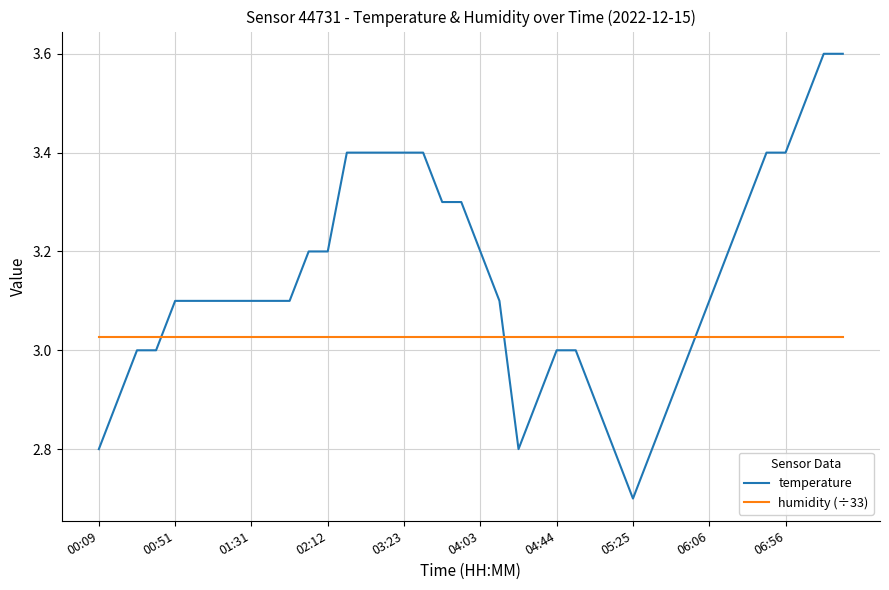

Does the chart display data point markers on the line(s)?

No